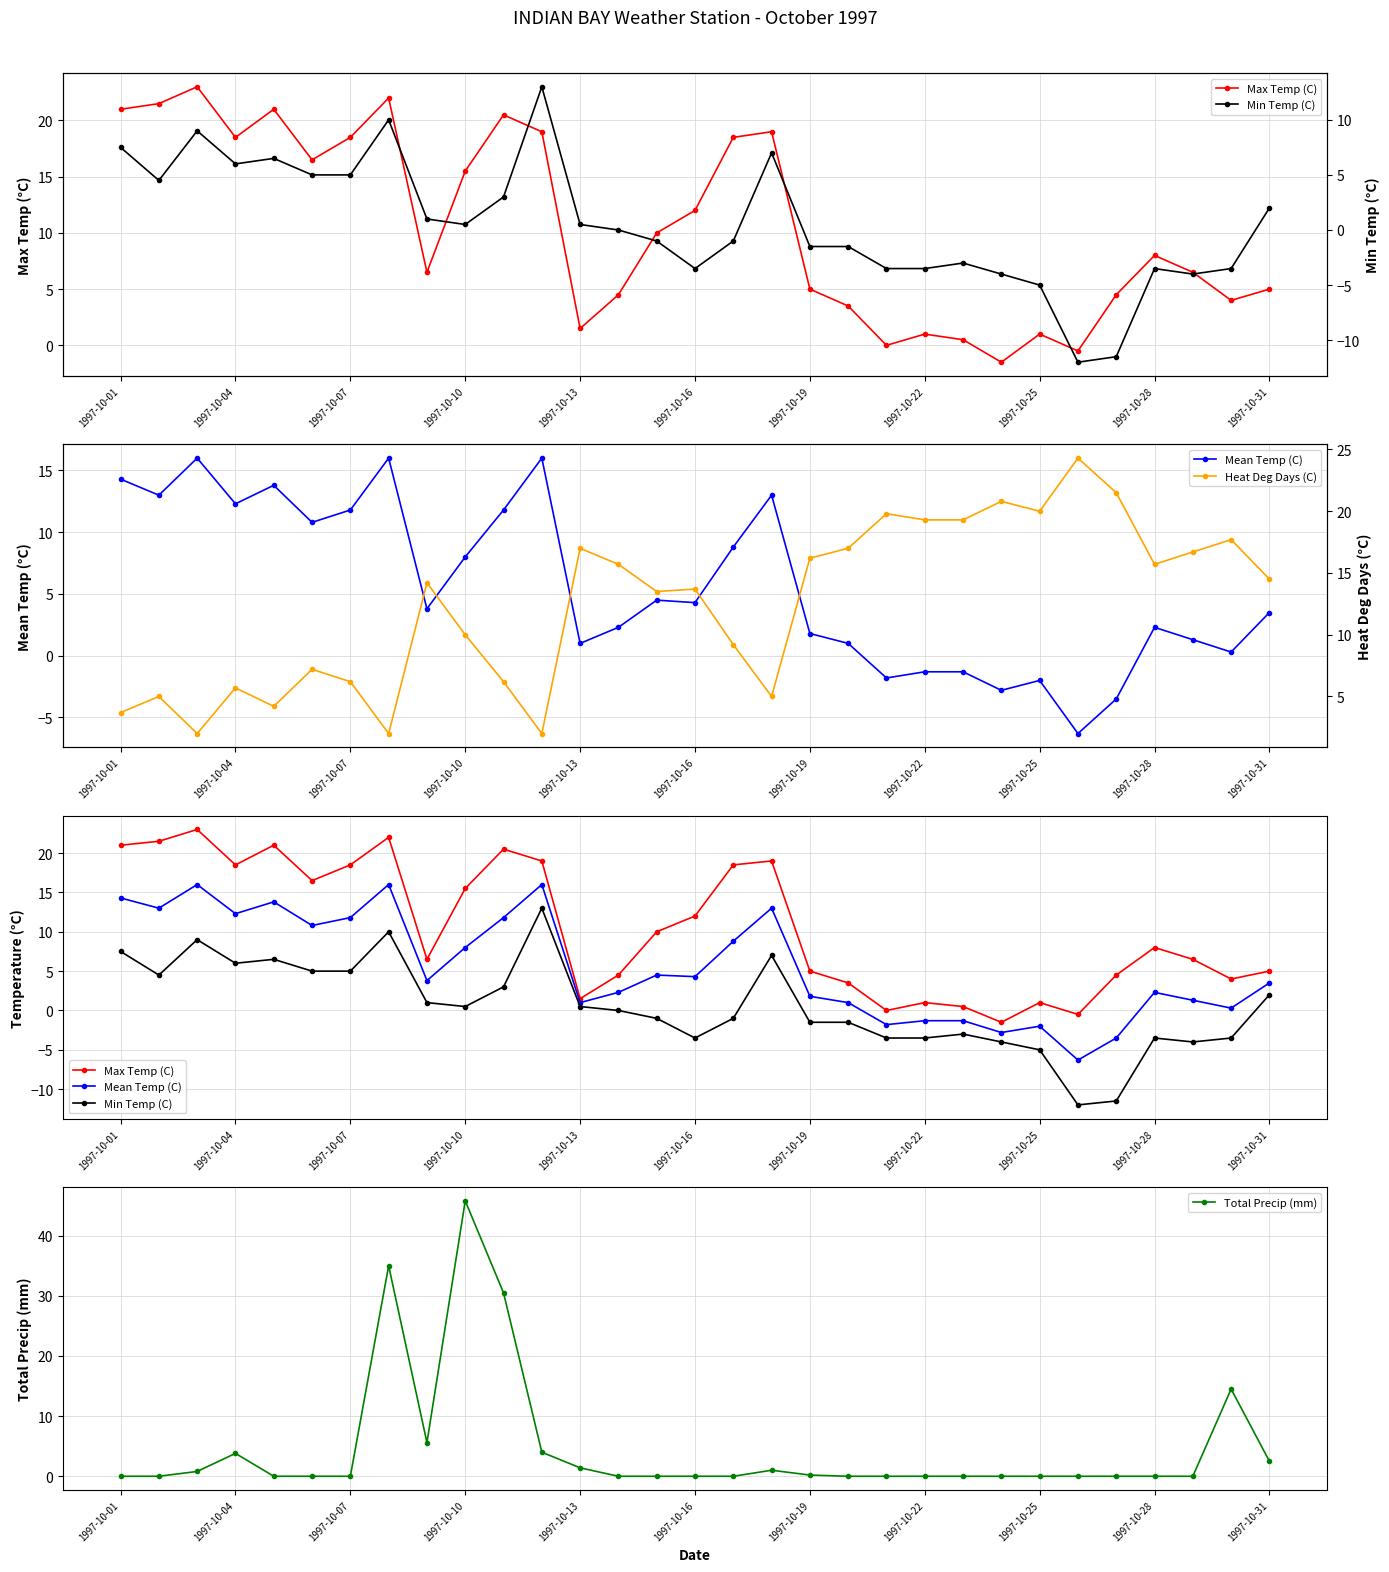

The value of Total Precip (mm) at 1997-10-01 is 0.0. True or false?

True